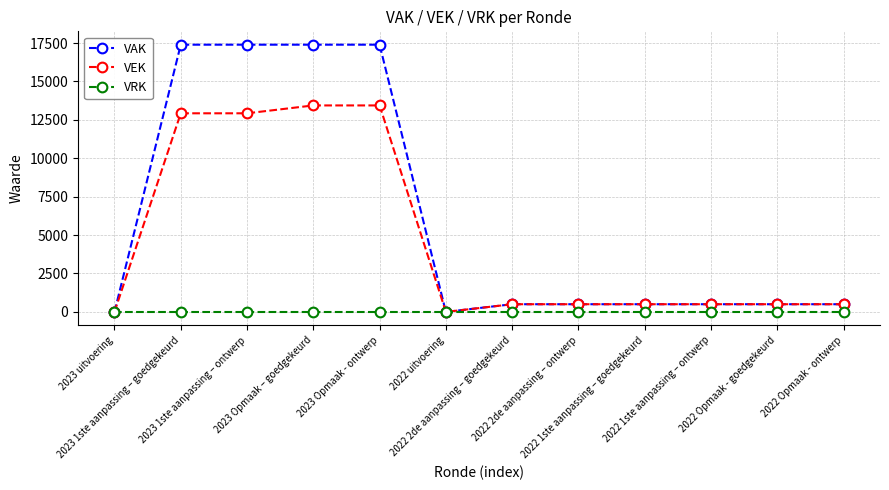

What is the greatest value displayed?

17391